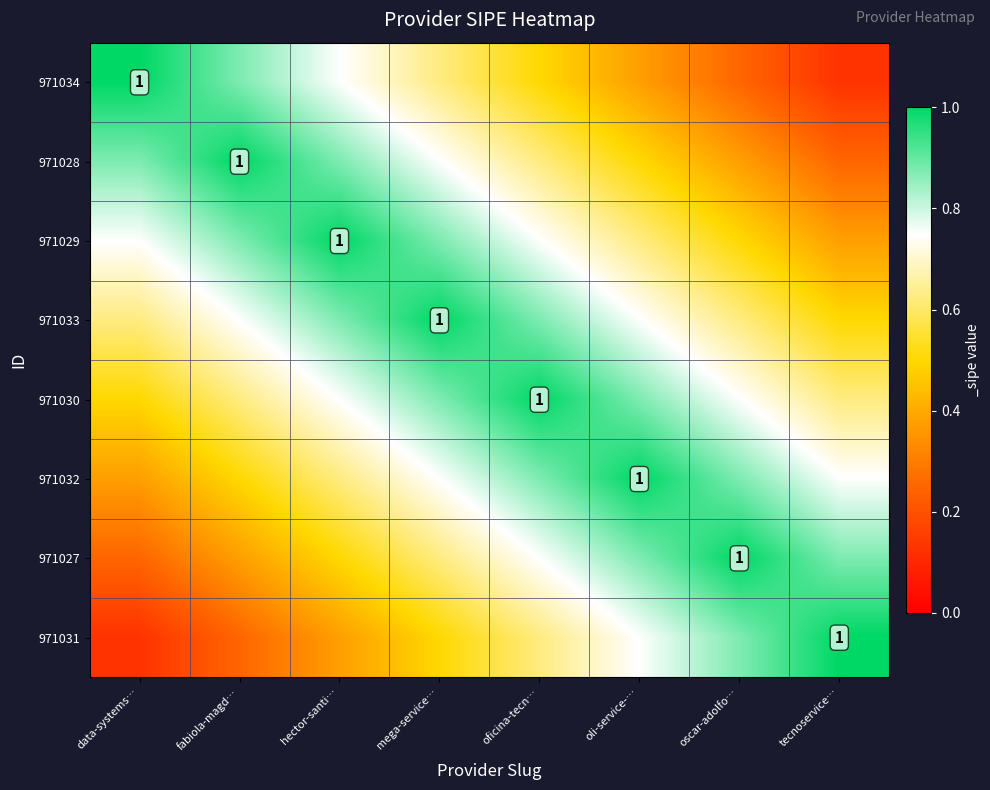

What is the greatest value displayed?

1.0